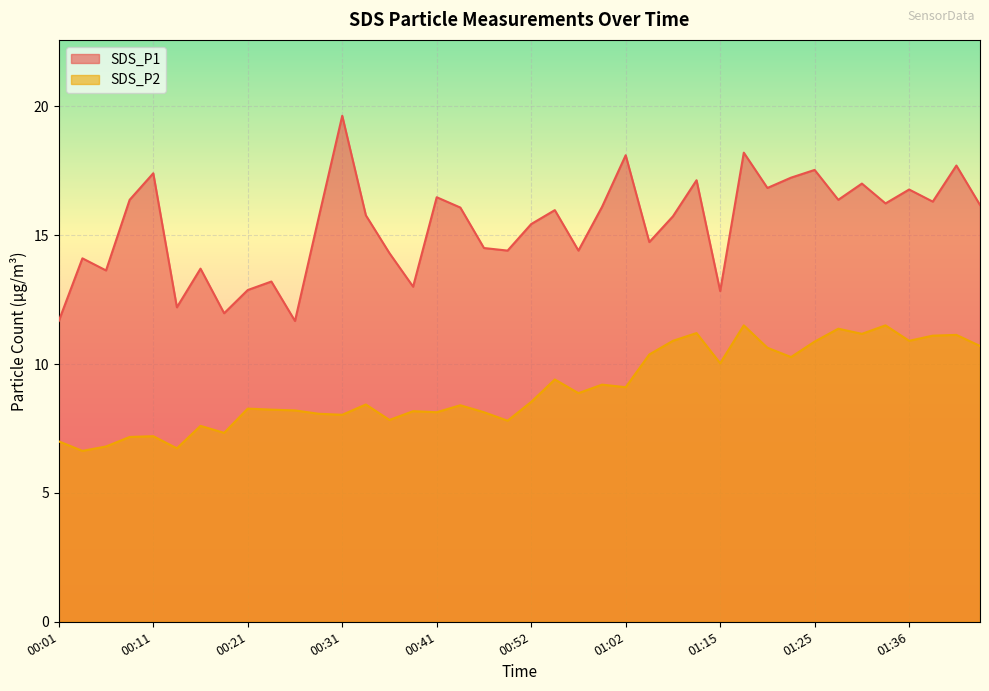

The value of SDS_P1 at 00:41 is 24.6. True or false?

False